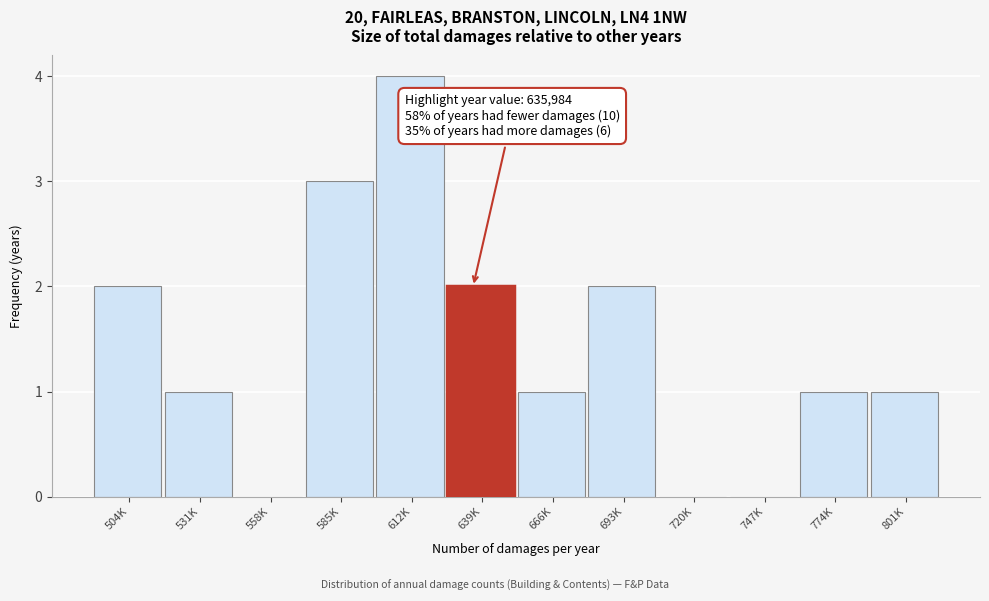

Reading left to right, transcribe all the data shown in this chart.

504K=2	531K=1	558K=0	585K=3	612K=4	639K=2	666K=1	693K=2	720K=0	747K=0	774K=1	801K=1